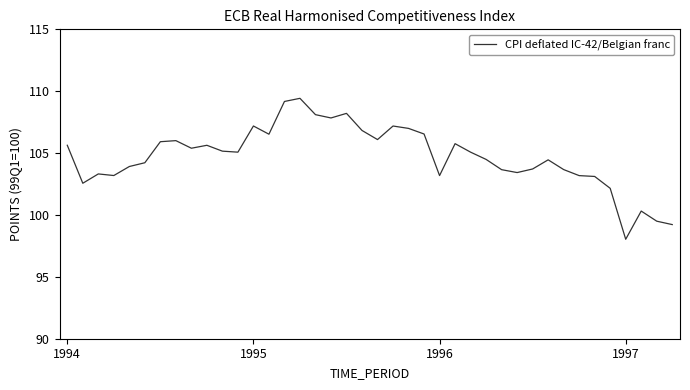

What is the difference between the maximum and minimum values?

11.4